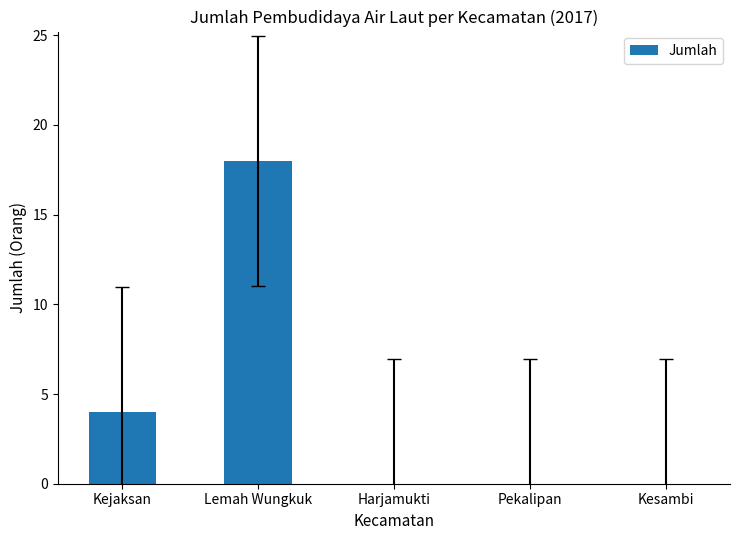

Reading left to right, extract all data points from this chart.

4	18	0	0	0